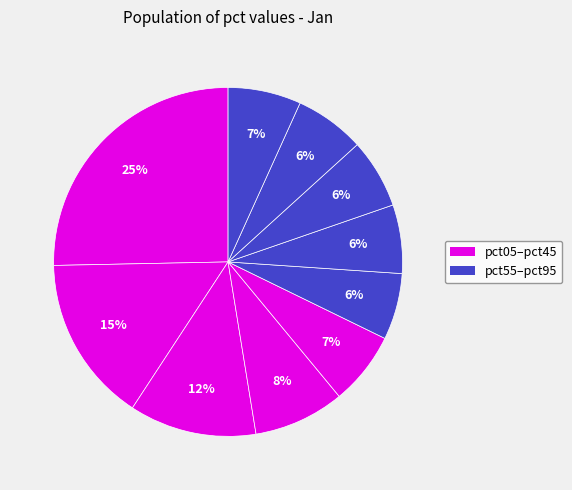

How many slices are in this pie chart?

10